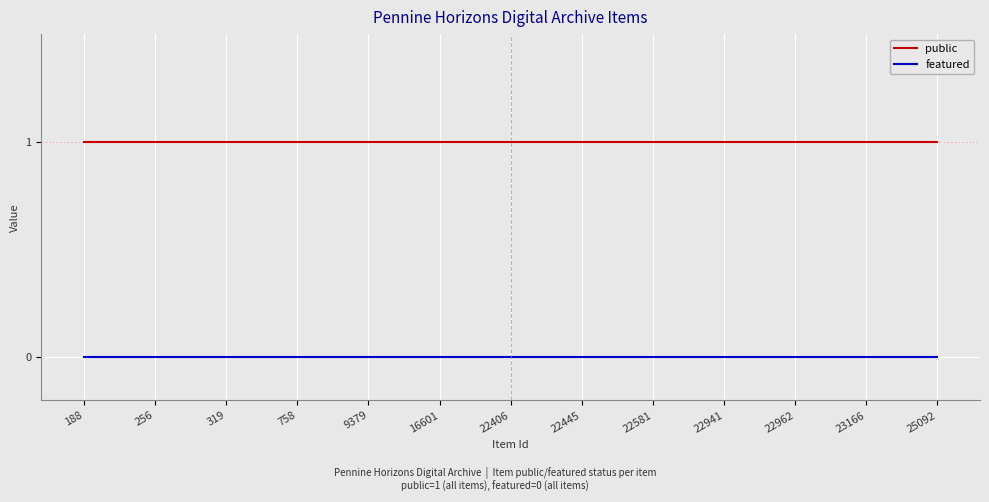

Which series has the largest total across all categories?

public